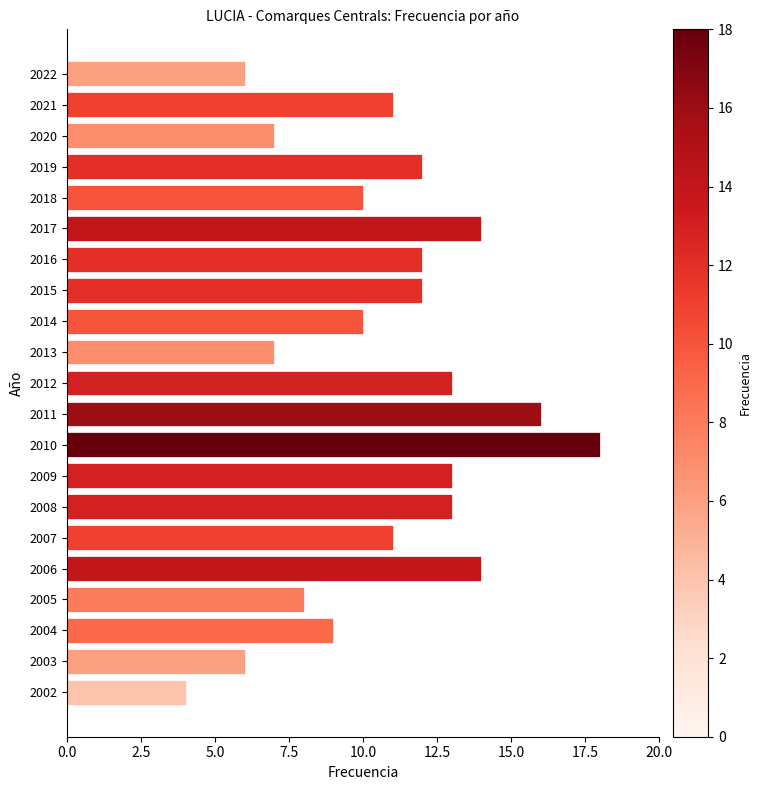

Reading bottom to top, transcribe all the data shown in this chart.

2002=4	2003=6	2004=9	2005=8	2006=14	2007=11	2008=13	2009=13	2010=18	2011=16	2012=13	2013=7	2014=10	2015=12	2016=12	2017=14	2018=10	2019=12	2020=7	2021=11	2022=6